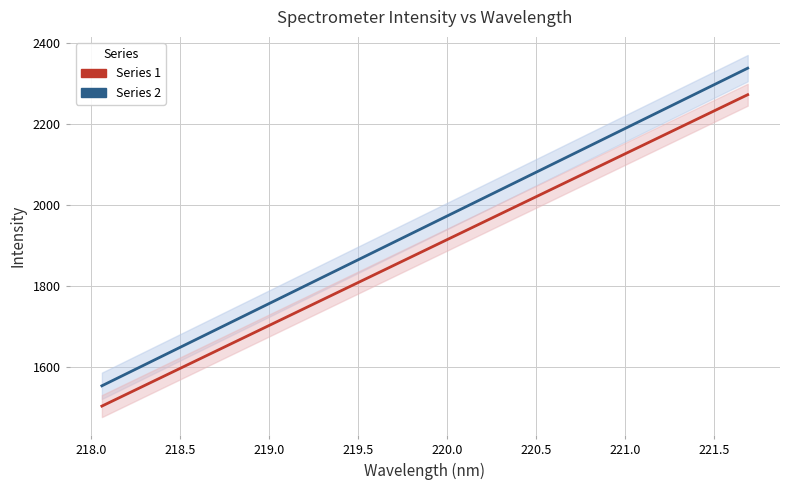

Which series has the largest total across all categories?

Series 2